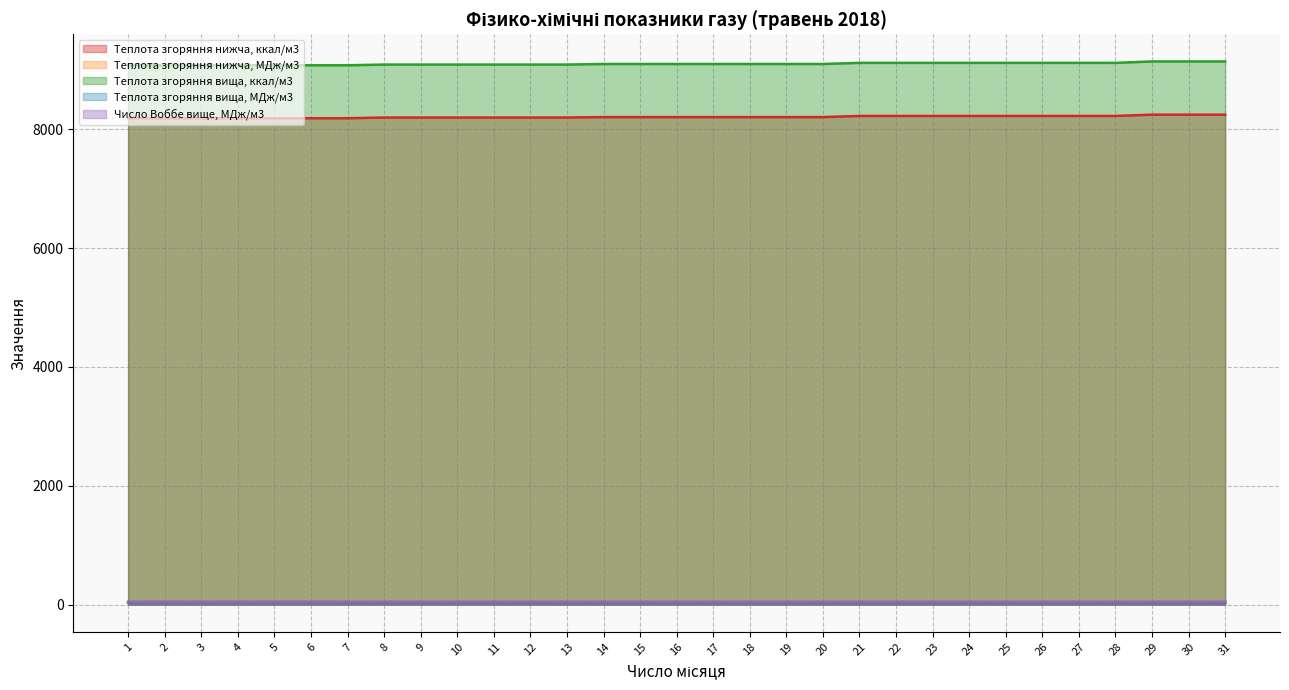

Is the value of Теплота згоряння вища, МДж/м3 at 4 greater than the value of Число Воббе вище, МДж/м3 at 15?

No